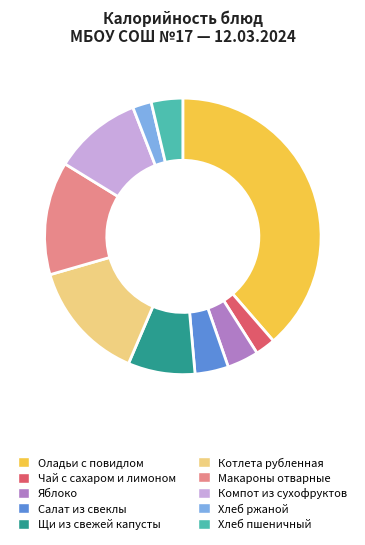

Is there any slice that represents more than half of the pie?

No